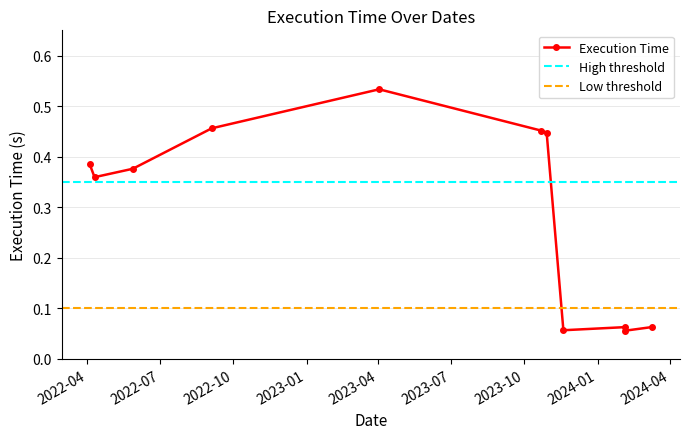

What is the difference between the second highest and minimum values?

0.4